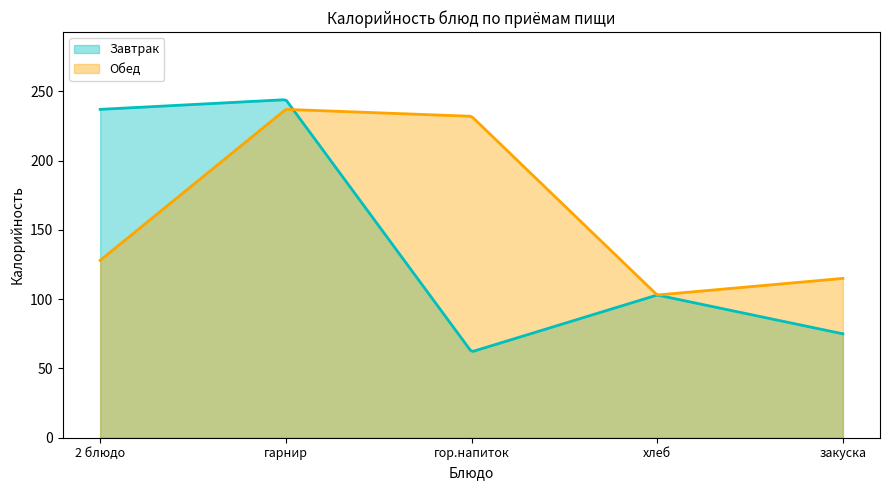

Reading left to right, list all the values displayed in this chart.

Завтрак: 2 блюдо=237	гарнир=244	гор.напиток=62	хлеб=103	закуска=75
Обед: 2 блюдо=128	гарнир=237	гор.напиток=232	хлеб=103	закуска=115